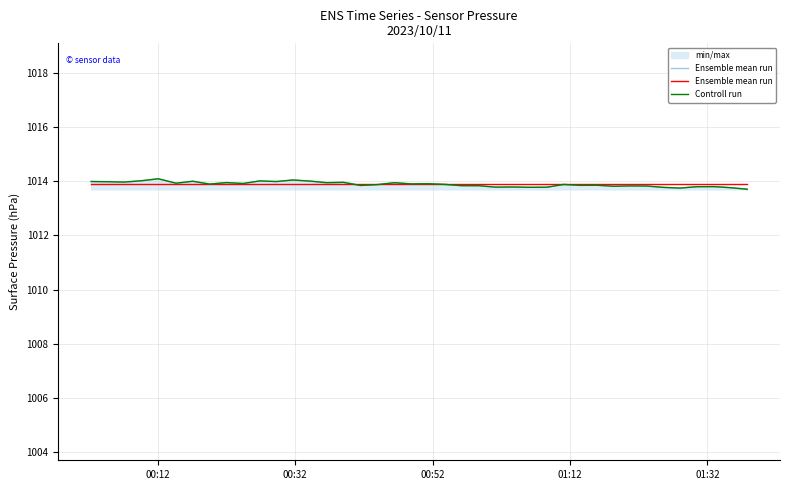

What is the maximum value for Controll run?

1014.1